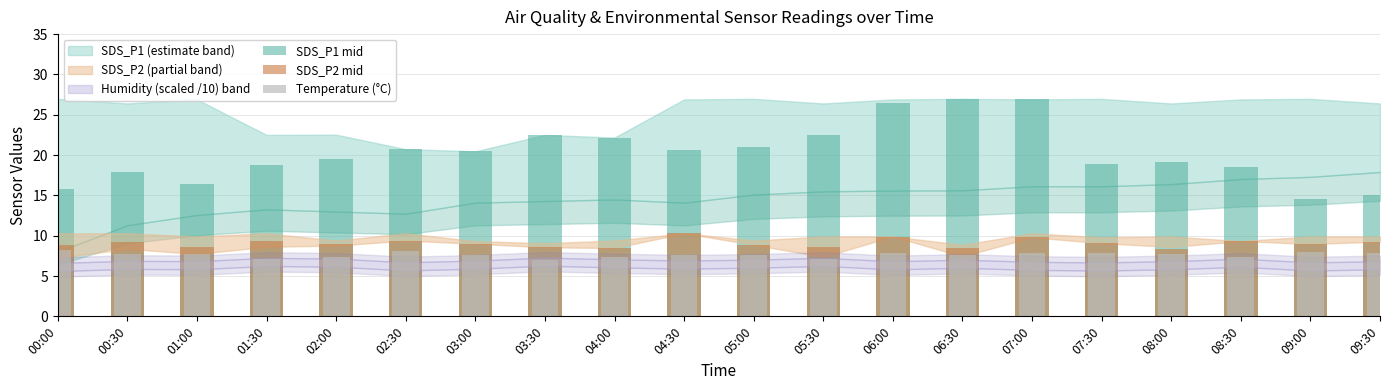

List the labels in order of SDS_P2 mid value, largest first.

04:30, 06:00, 07:00, 02:30, 01:30, 08:30, 00:30, 09:30, 07:30, 03:00, 02:00, 09:00, 00:00, 05:00, 05:30, 01:00, 03:30, 04:00, 06:30, 08:00